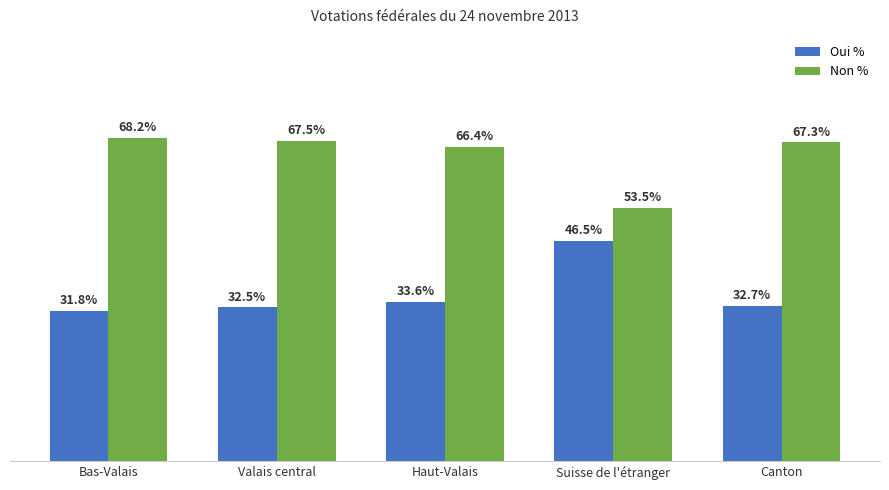

At which category does the chart reach its minimum across all series?

Bas-Valais